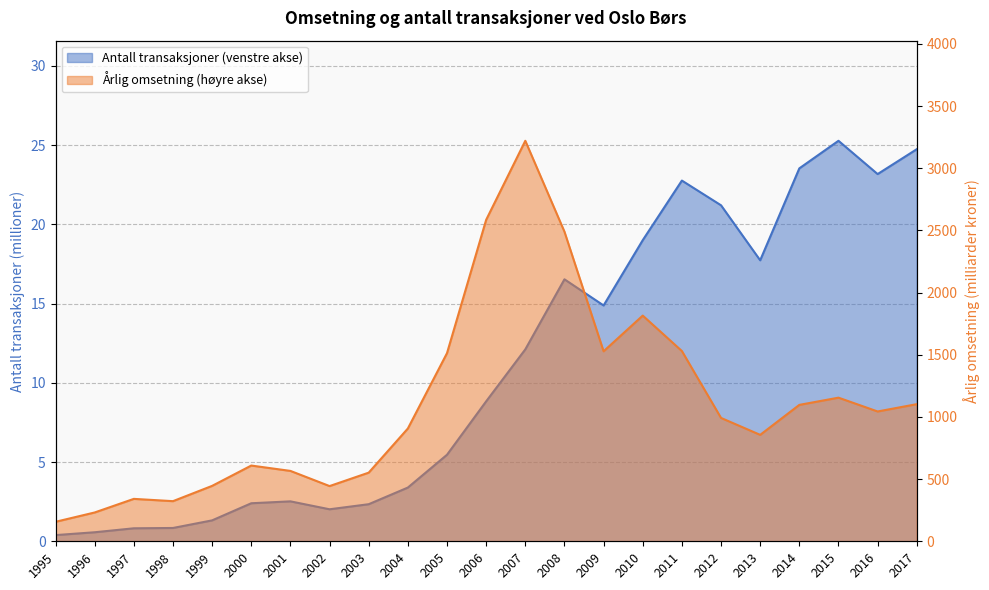

Is the value of Årlig omsetning (høyre akse) at 2005 greater than the value of Antall transaksjoner (venstre akse) at 2009?

Yes